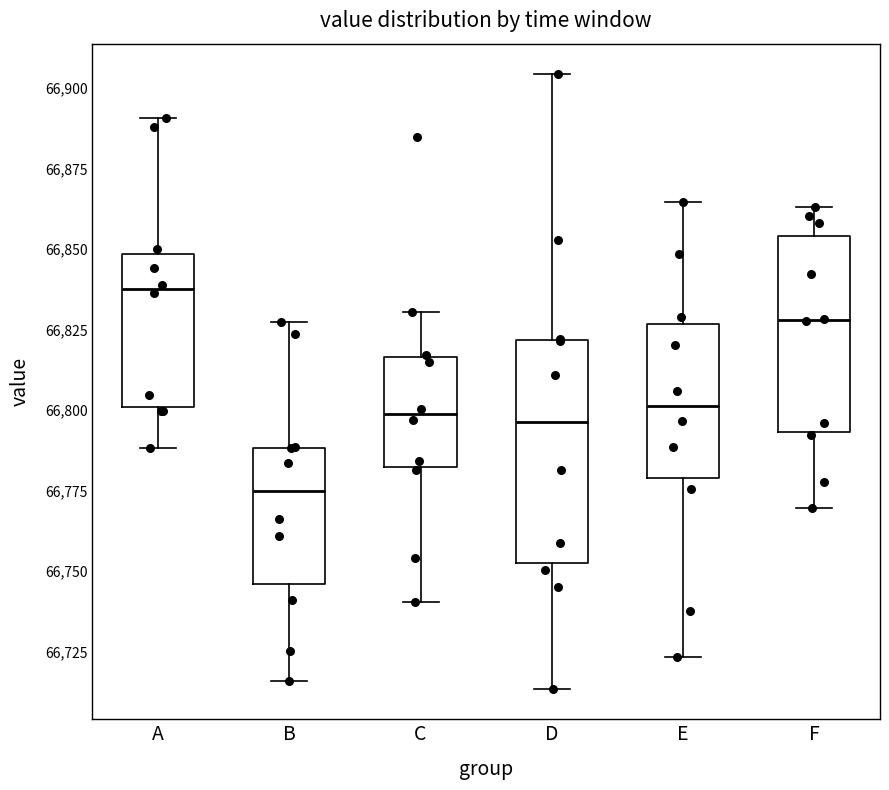

Which box is the tallest, from its lower edge to its upper edge?

D